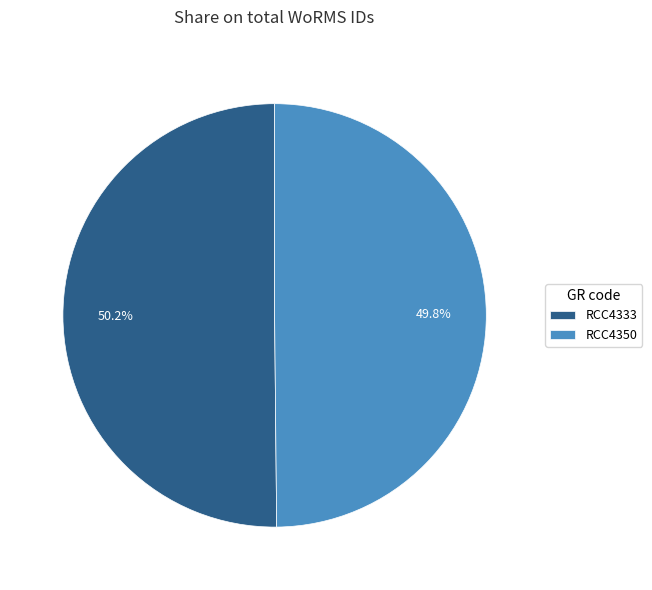

What percentage do RCC4350 and RCC4333 together represent?

100.0%